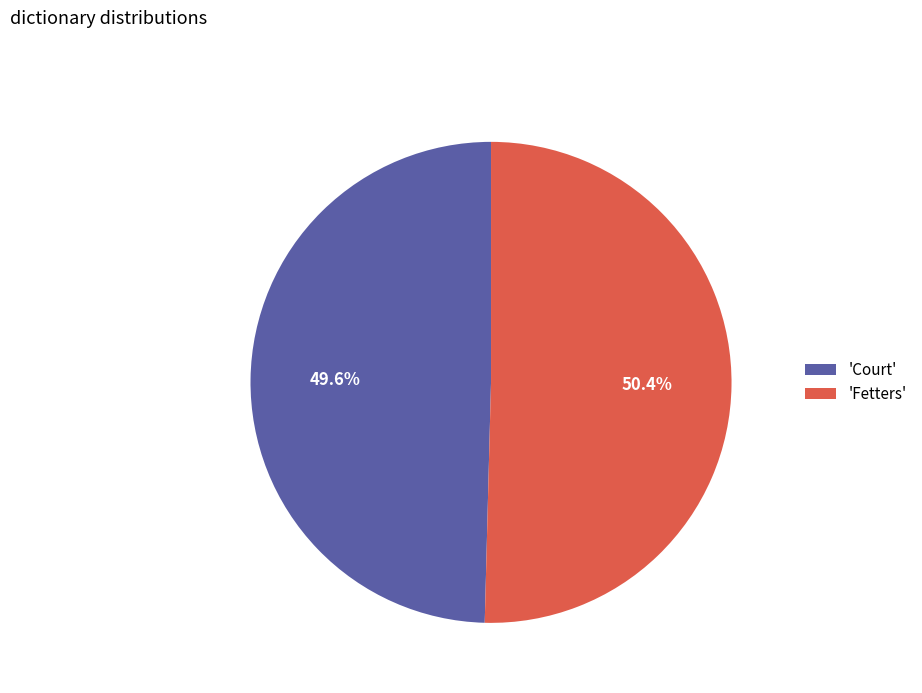

What is the smallest slice in the pie chart?

'Court'